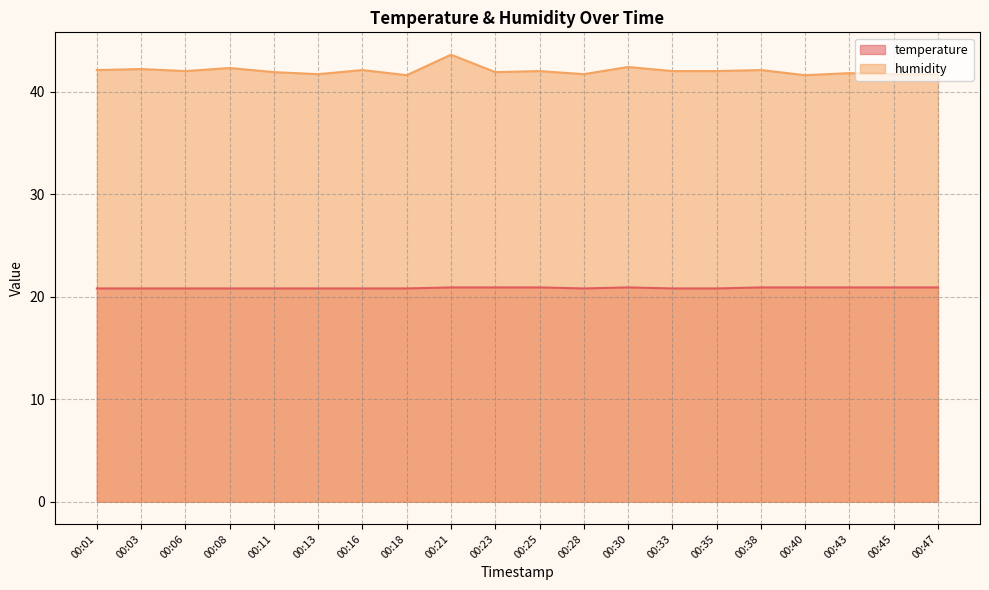

Rank the series by their average value, from highest to lowest.

humidity, temperature